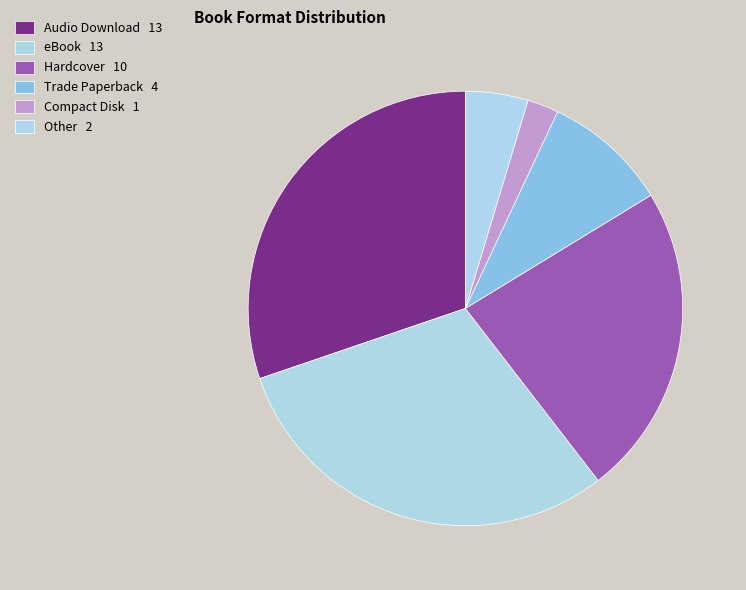

How many slices are in this pie chart?

6